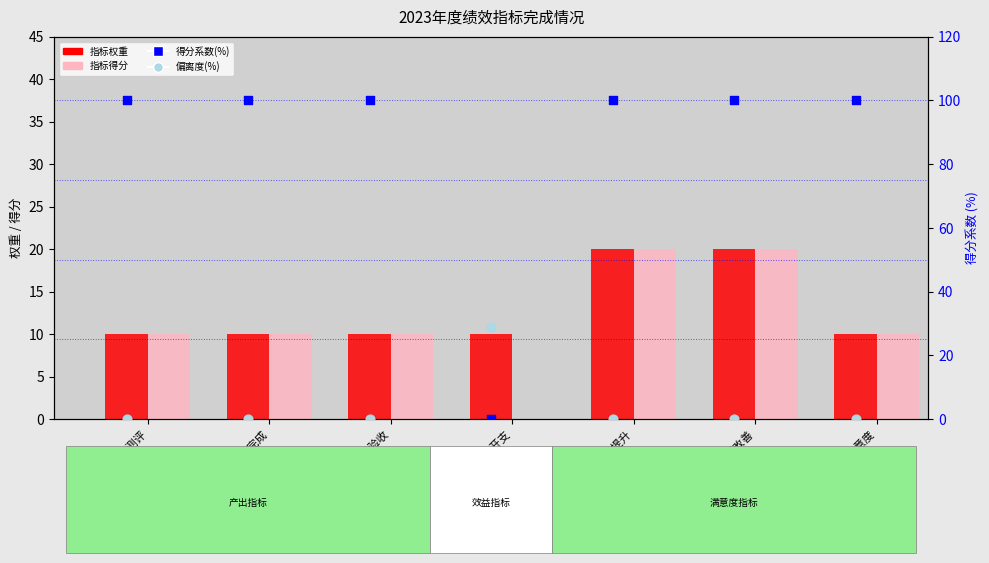

Which series contains the lowest Y value?

指标得分